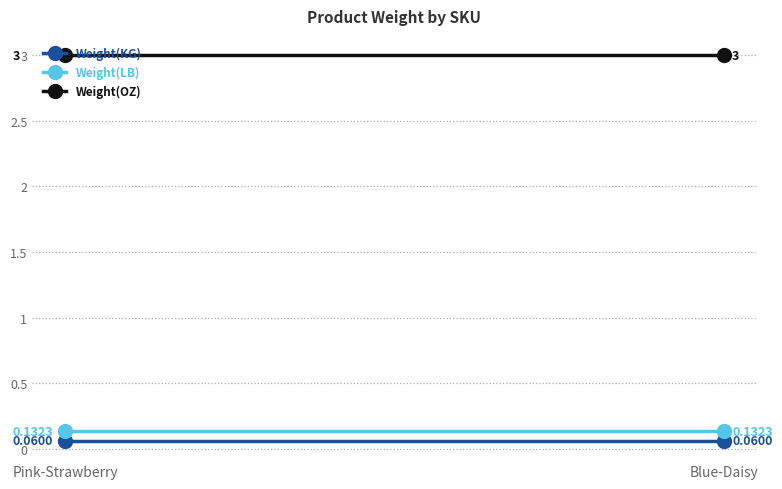

The Weight(OZ) series shows 1.4 at Pink-Strawberry. True or false?

False